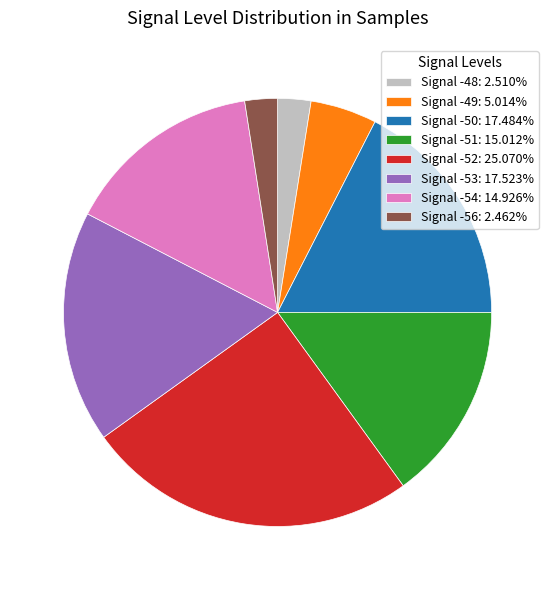

Is the sum of Signal -52: 25.070% and Signal -53: 17.523% greater than half?

No